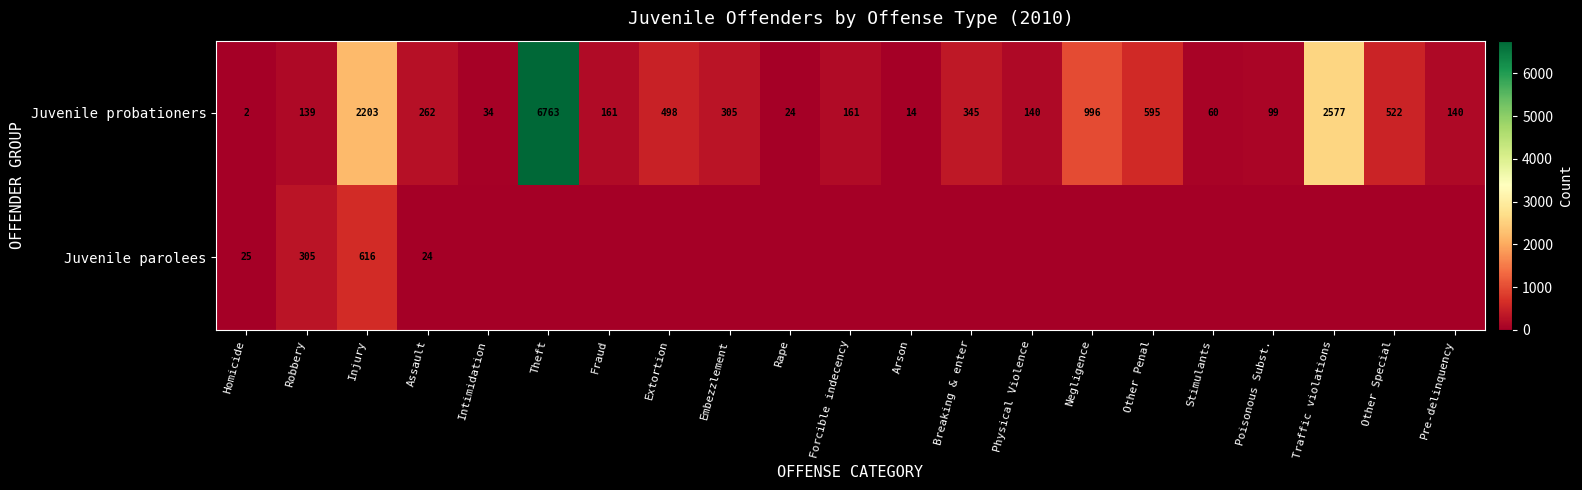

The Juvenile probationers series shows 65 at Forcible indecency. True or false?

False